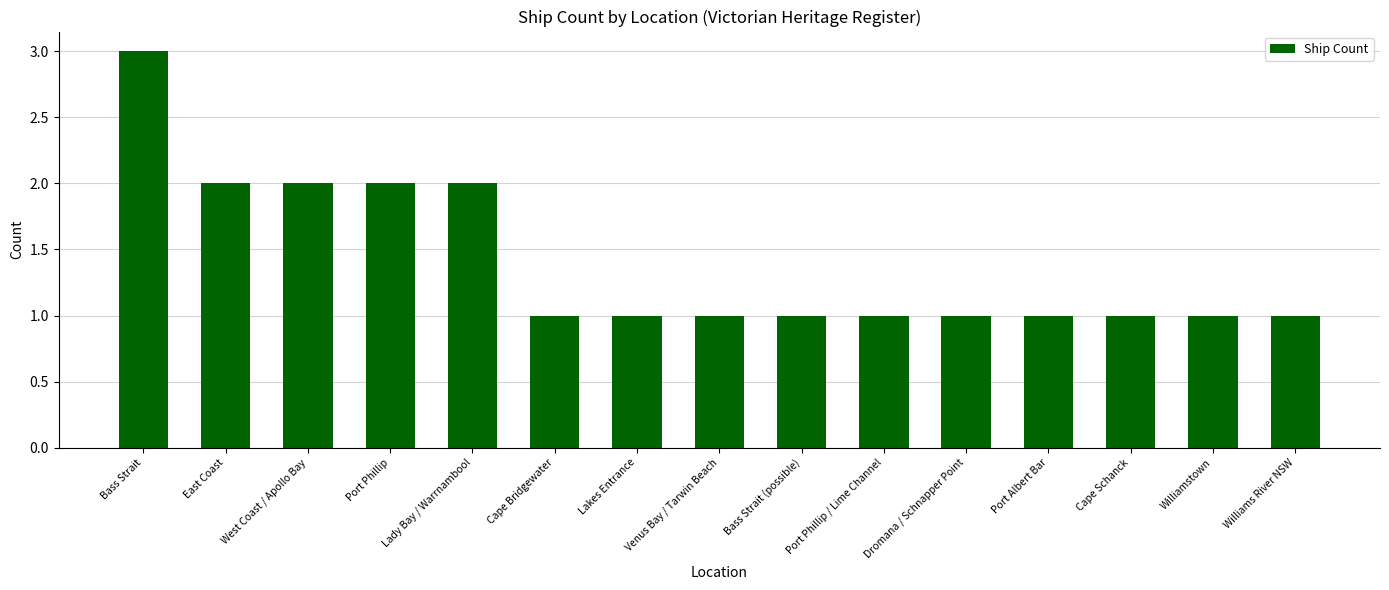

What is the greatest value displayed?

3